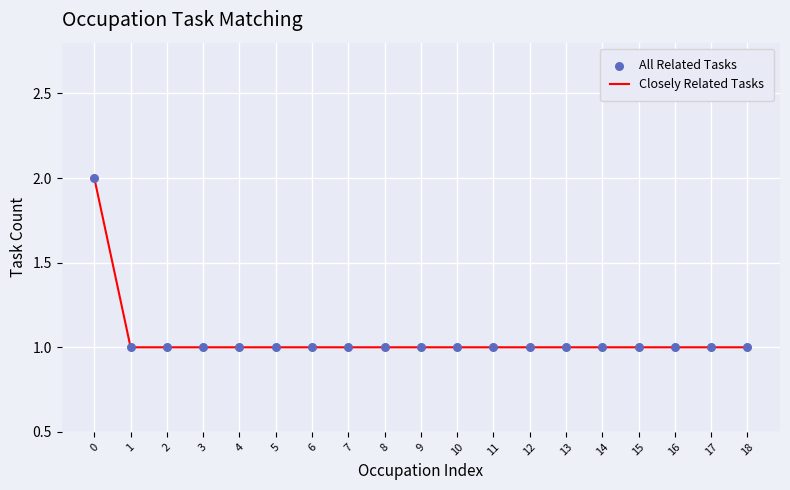

What is the ratio of the value at 15 to the value at 14?

1.0